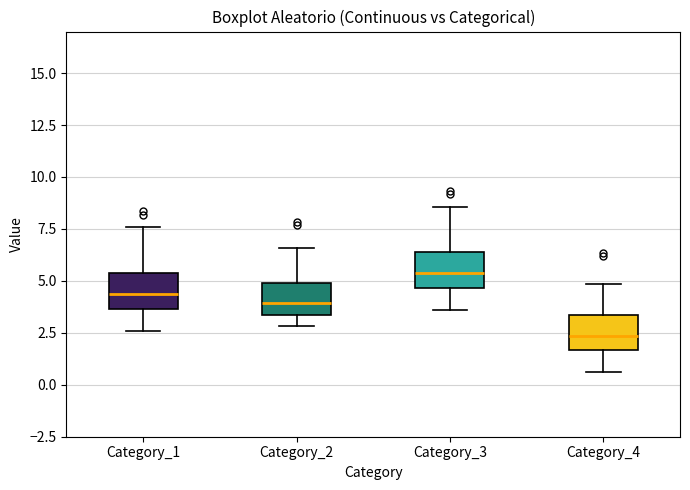

Reading left to right, read every box against the y-axis: the position of its median line, the range the box covers, and the ends of its whiskers. The values are not printed on the chart, so give them approximately, as read against the axis.

Category_1: median 4.5, box 3.5 to 5.5, whiskers 2.5 to 7.5
Category_2: median 4.0, box 3.5 to 5.0, whiskers 3.0 to 6.5
Category_3: median 5.5, box 4.5 to 6.5, whiskers 3.5 to 8.5
Category_4: median 2.5, box 1.5 to 3.5, whiskers 0.5 to 5.0